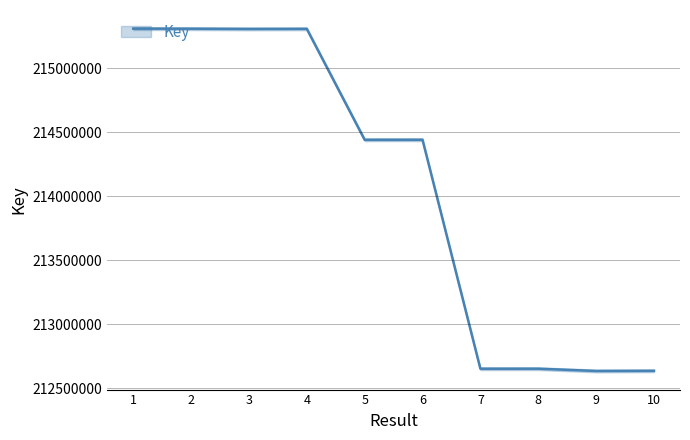

True or false: the data shows 212651736 at 7.

True